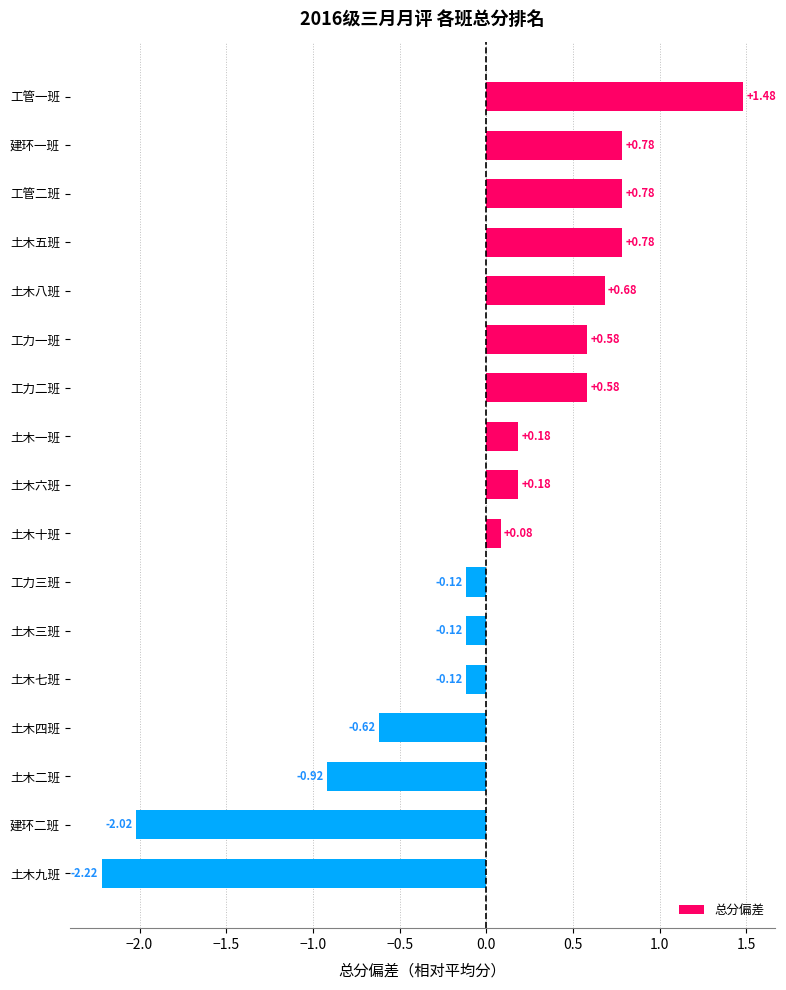

At which label is the value closest to 0?

土木十班